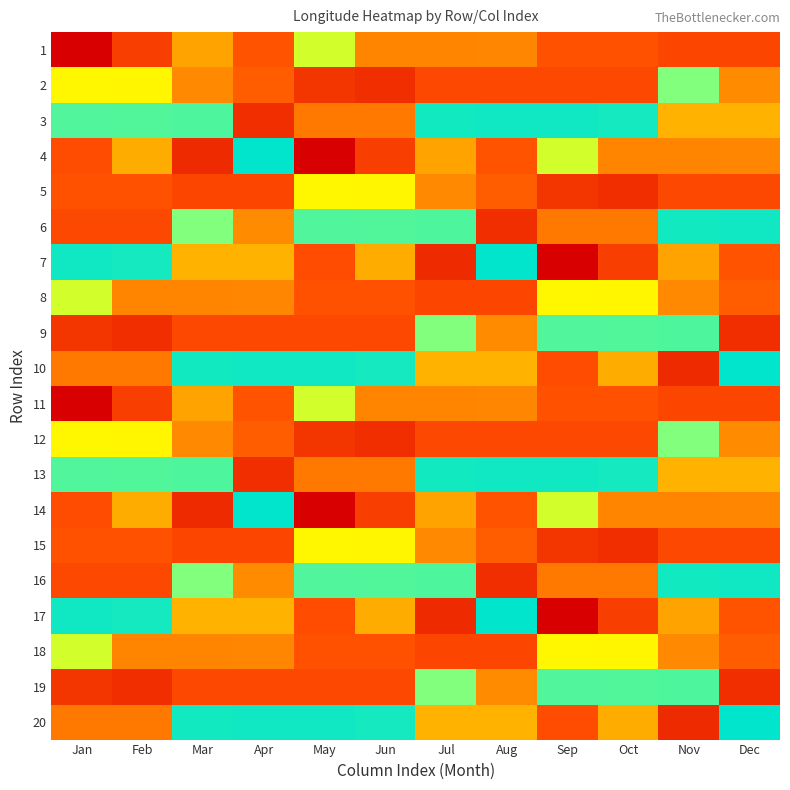

Which series changed the most between Jun and Sep?

10